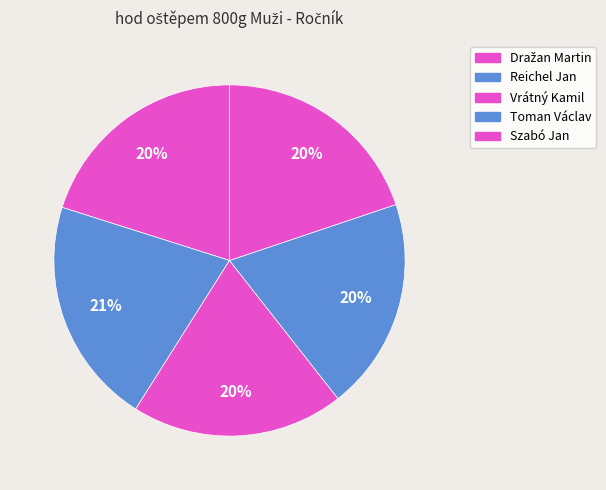

Is there a majority slice in this chart?

No